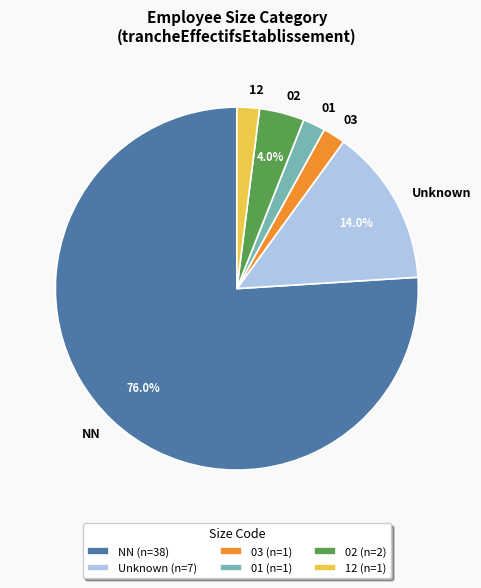

What is the largest slice in the pie chart?

NN